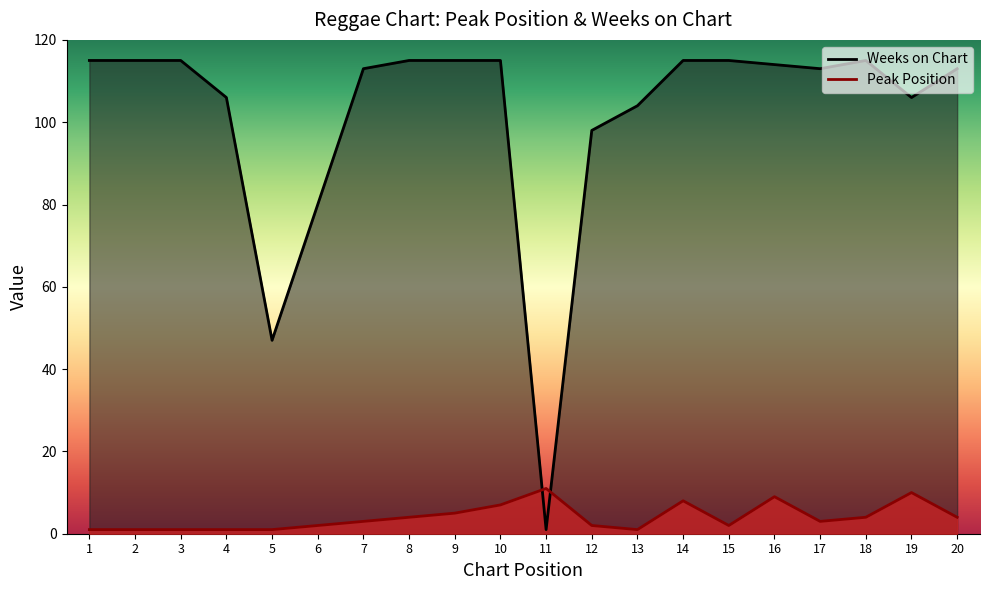

Reading left to right, extract all data points from this chart.

Peak Position: 1=1	2=1	3=1	4=1	5=1	6=2	7=3	8=4	9=5	10=7	11=11	12=2	13=1	14=8	15=2	16=9	17=3	18=4	19=10	20=4
Weeks on Chart: 1=115	2=115	3=115	4=106	5=47	6=80	7=113	8=115	9=115	10=115	11=1	12=98	13=104	14=115	15=115	16=114	17=113	18=115	19=106	20=113